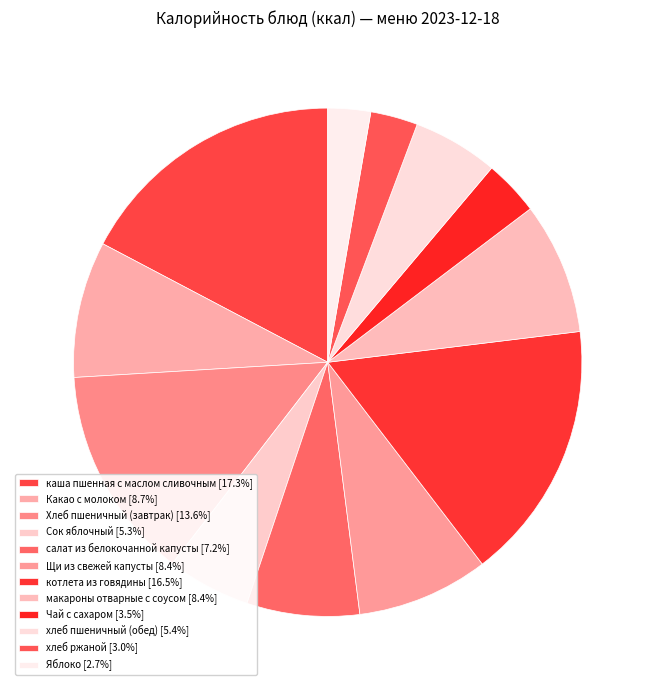

Count the number of slices in the pie.

12